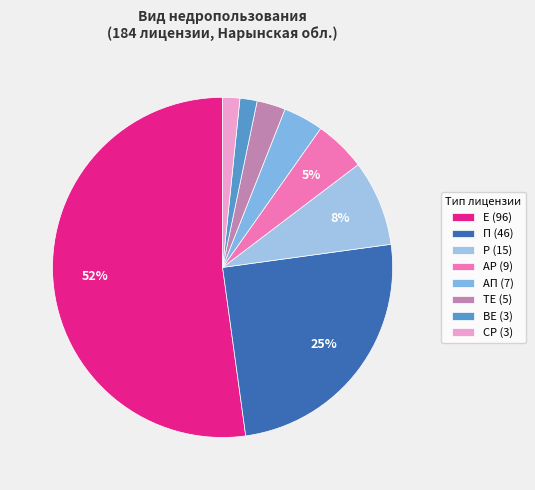

What is the majority slice?

Е